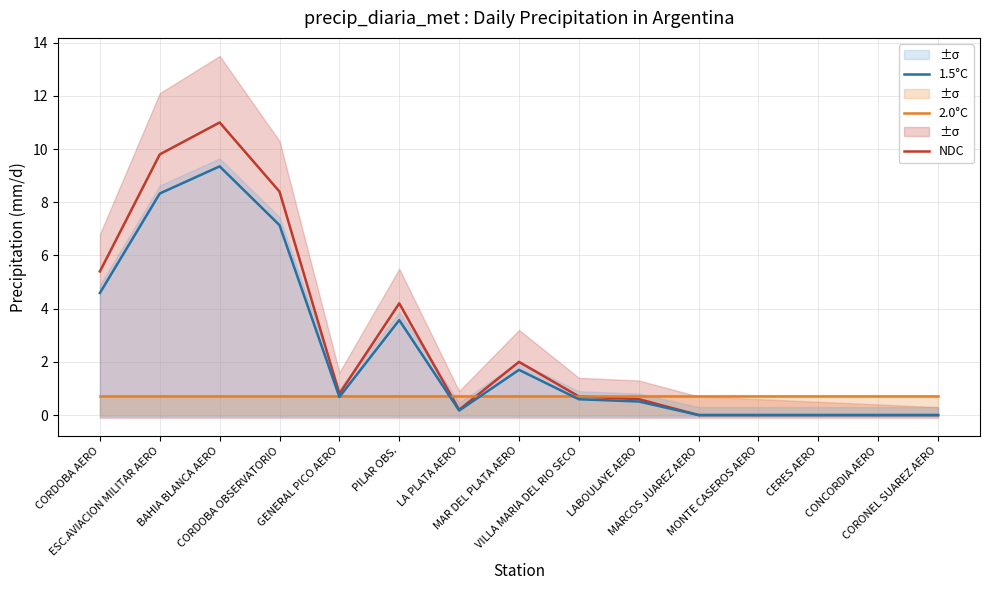

What position from the right is LA PLATA AERO?

9